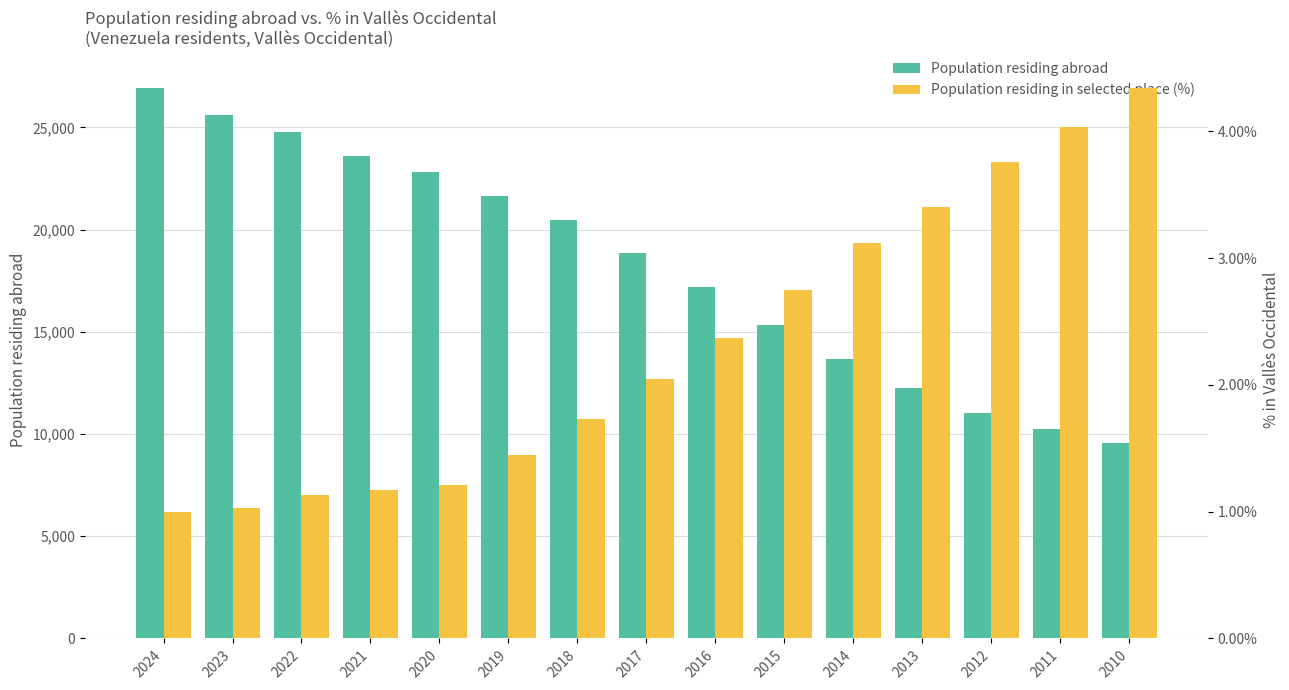

What is the value of the Population residing abroad bar at the 8th from the left?

18831.0